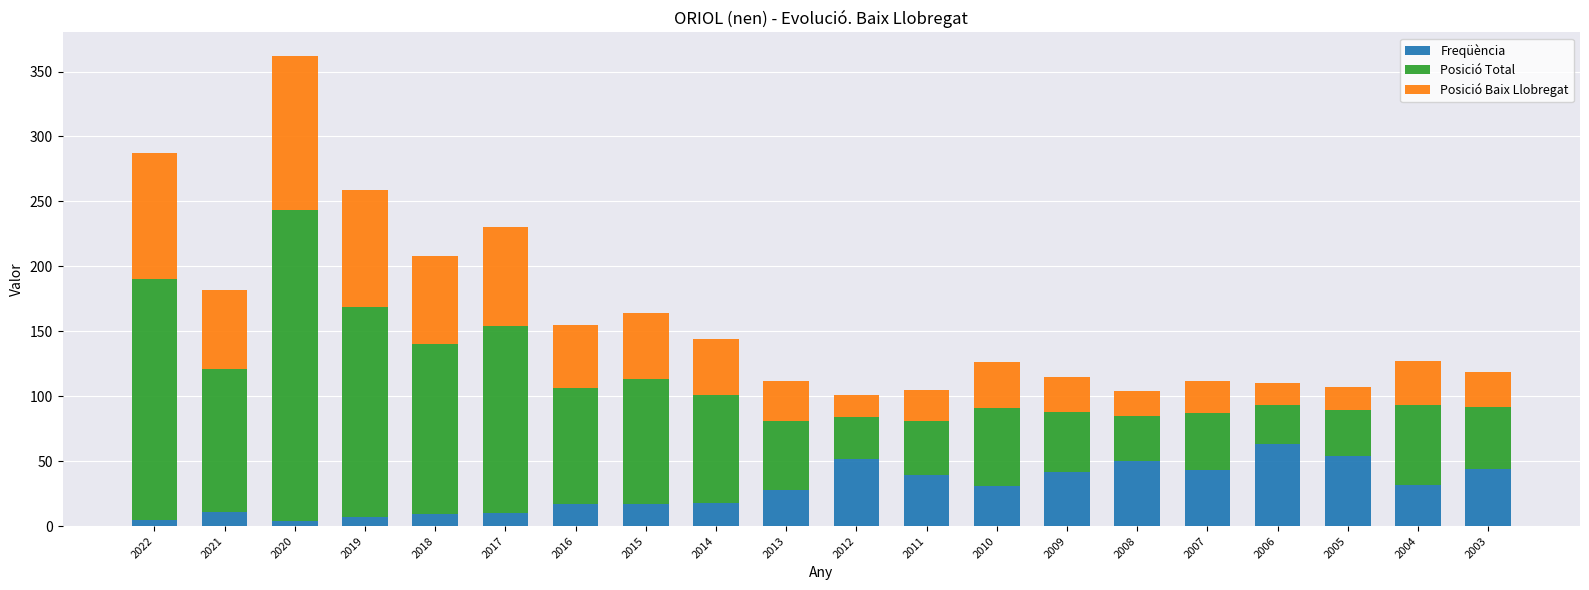

What is the highest value of the Freqüència series?

63